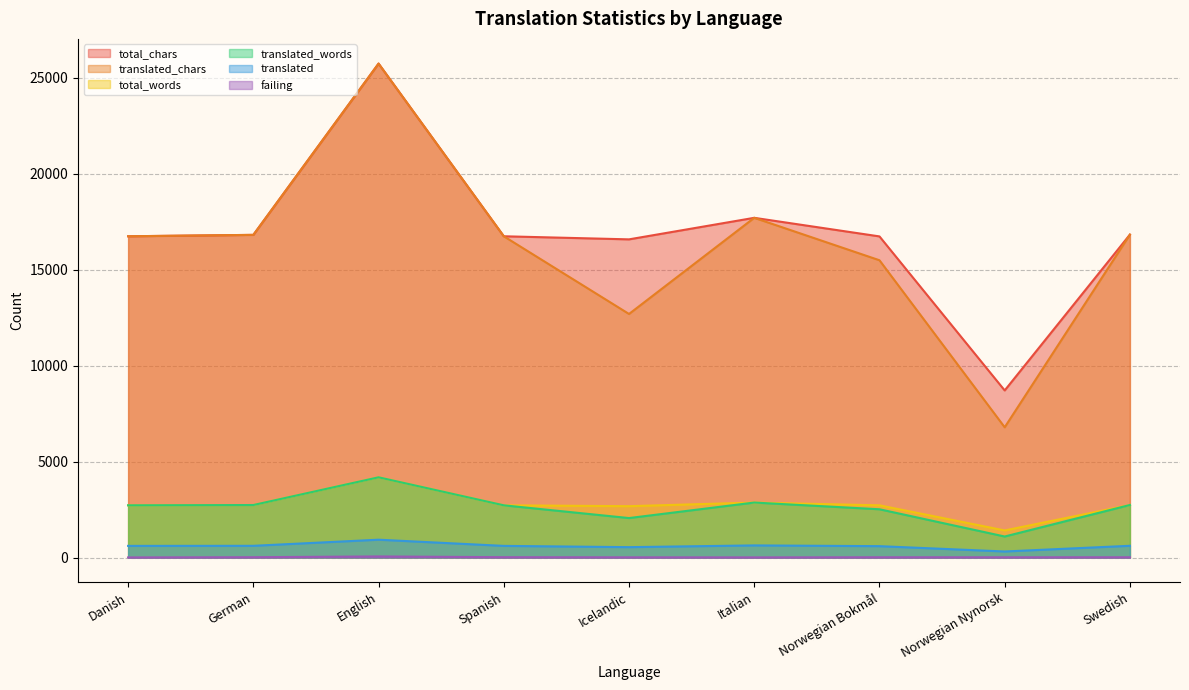

How many data points in translated_words are above 2722?

4